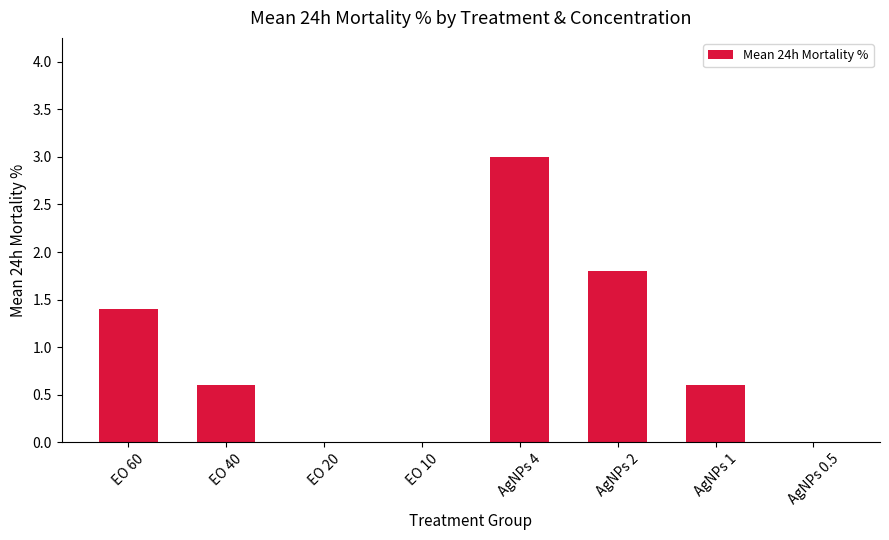

What is the change in value from AgNPs 2 to AgNPs 1?

-1.2